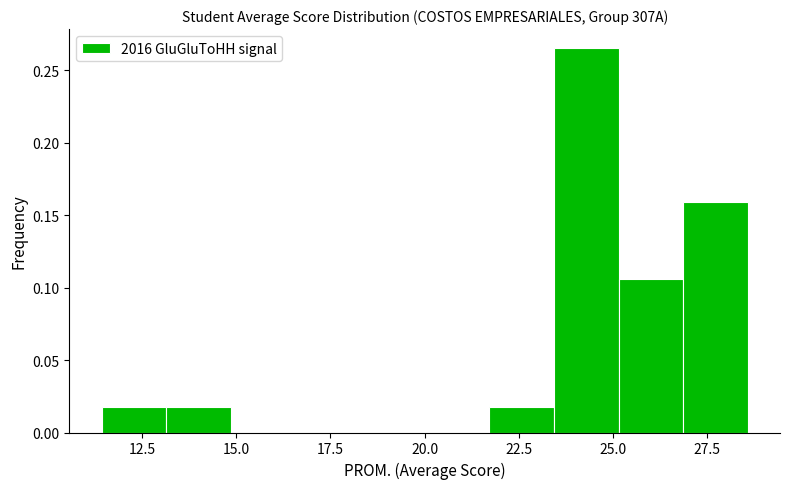

Around what value on the x-axis is the tallest bar? Give the approximate position of its centre, as read against the axis.

24.5